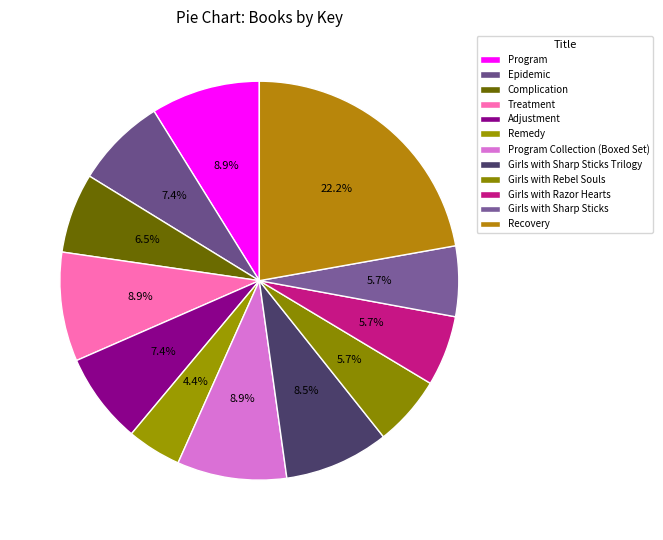

Is it true that Girls with Razor Hearts is 6% of the pie?

True